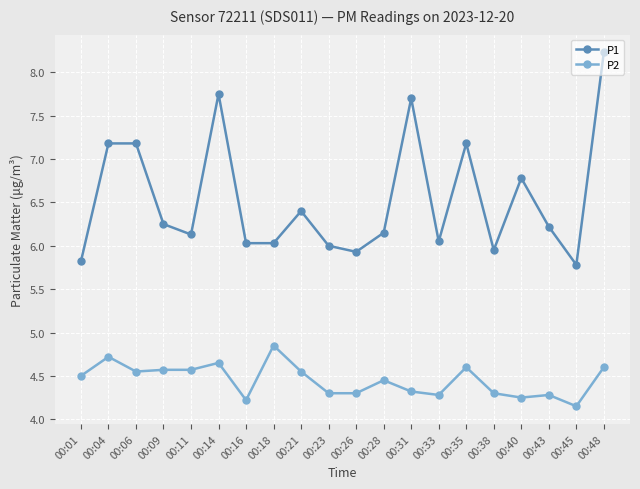

At how many categories does at least one series exceed 4?

20